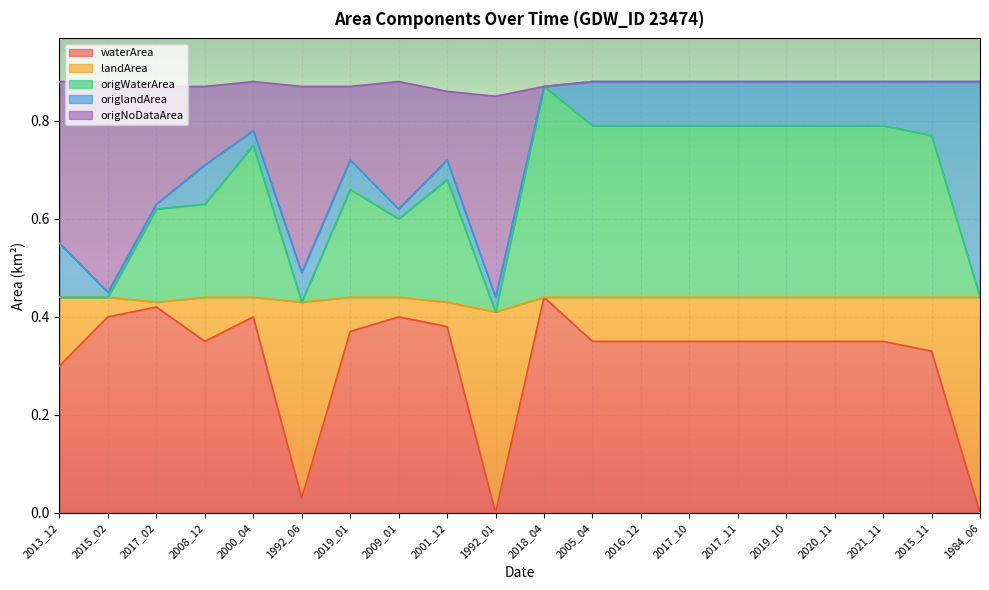

In waterArea, how many points are lower than both neighbors (excluding endpoints)?

3